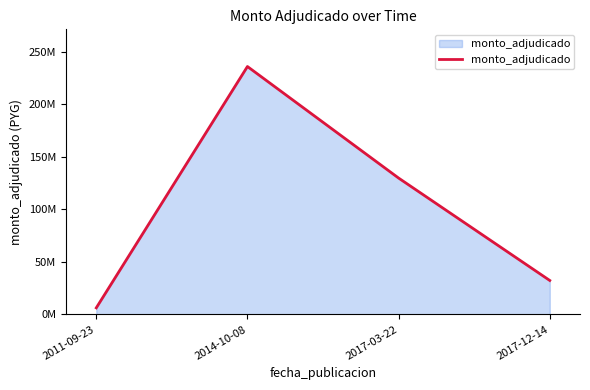

Does the chart display data point markers on the line(s)?

No